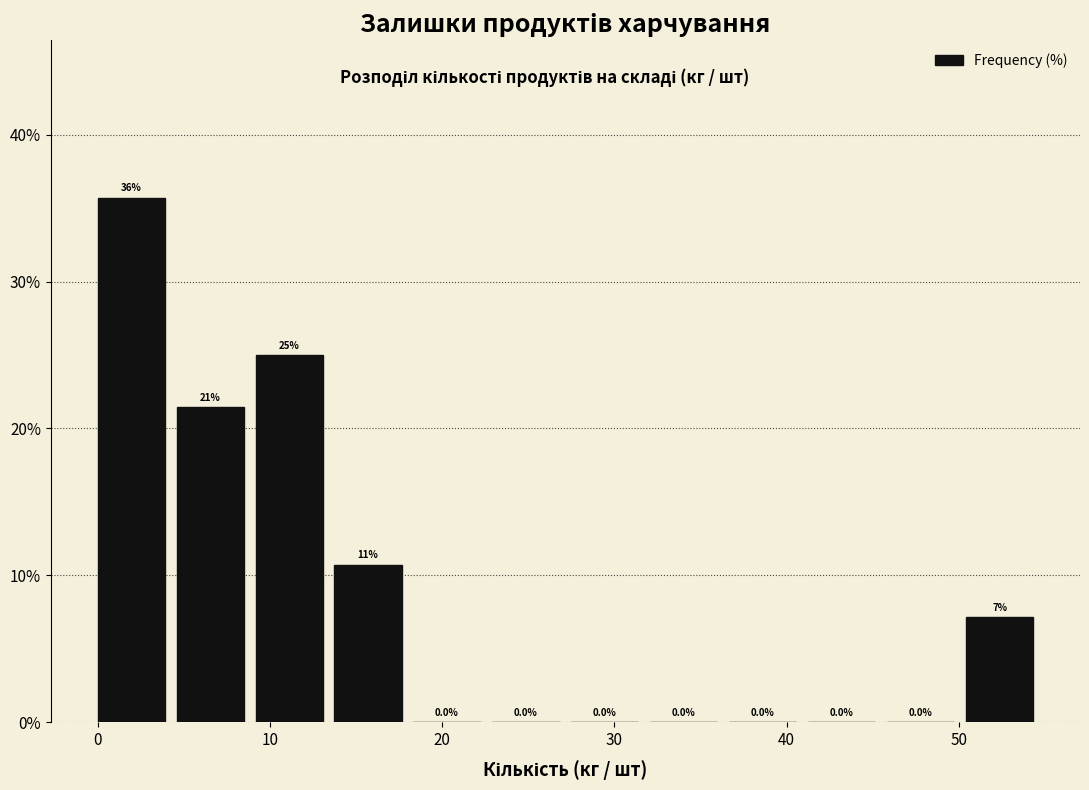

Over which range of the x-axis is the bar tallest?

0 to 5